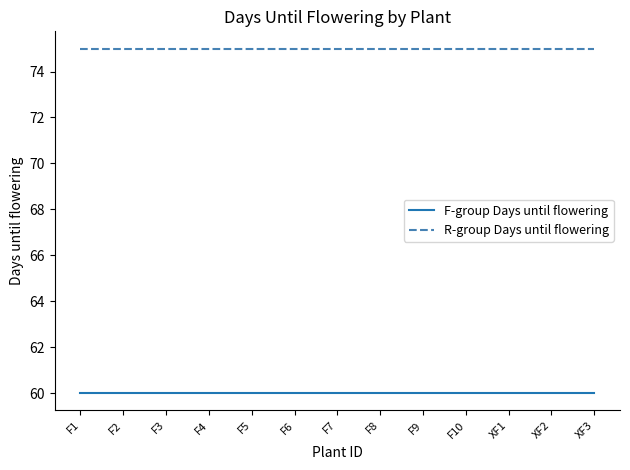

How many series are shown in this chart?

2